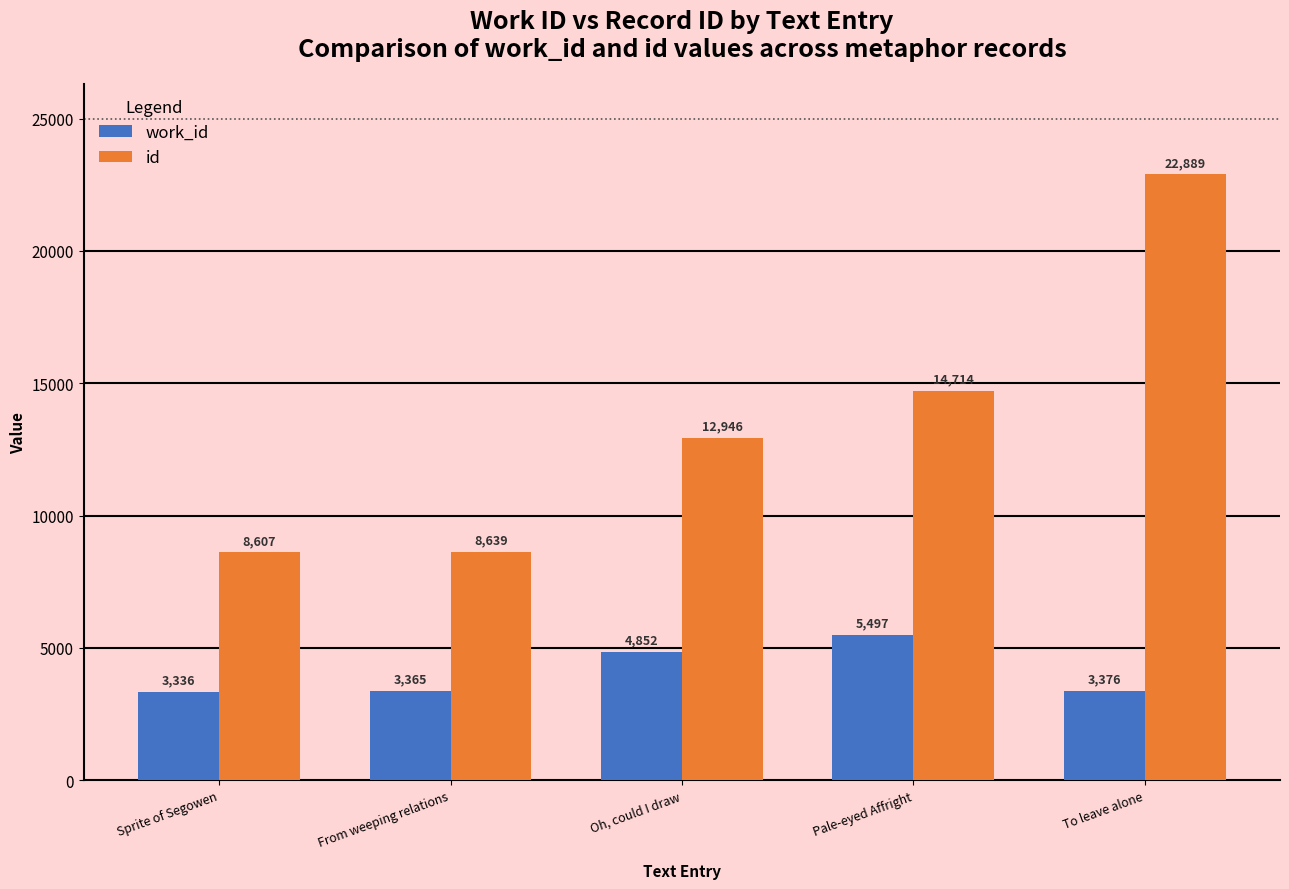

What is the label of the 5th bar from the right?

Sprite of Segowen